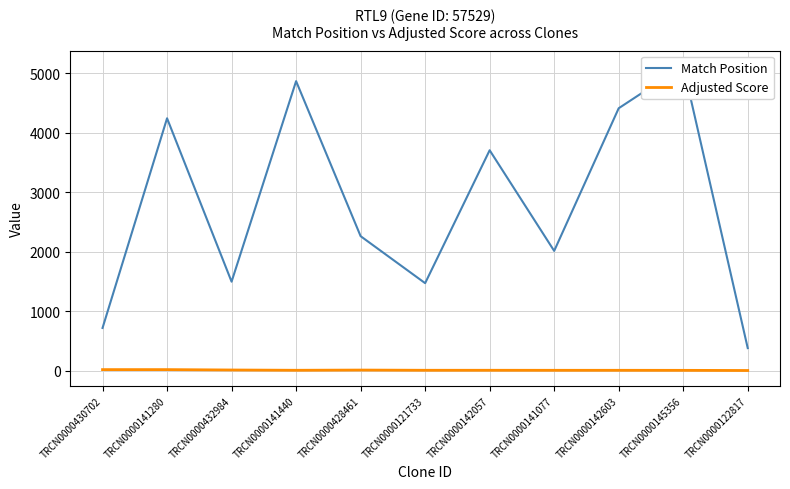

Between TRCN0000141280 and TRCN0000142057, which series saw the biggest shift?

Match Position